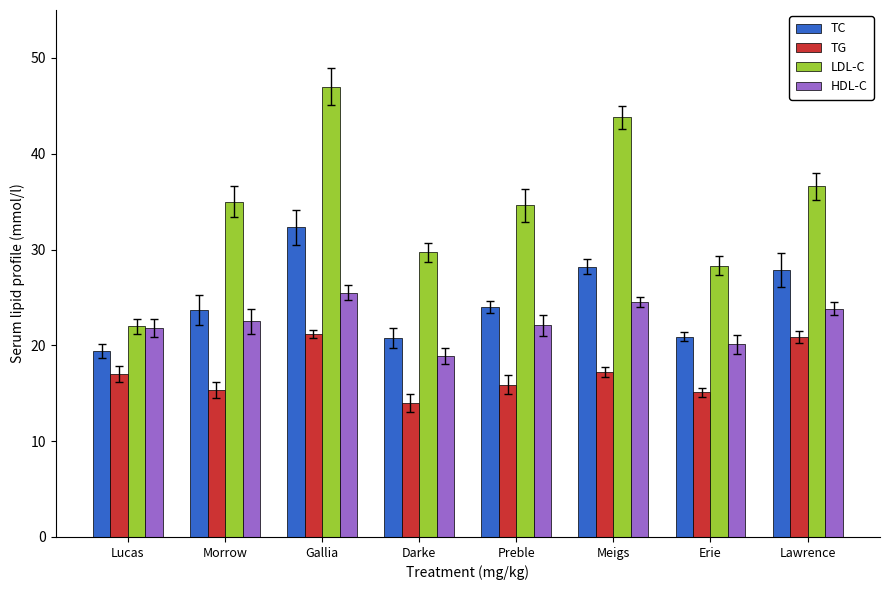

What position from the right is Morrow?

7